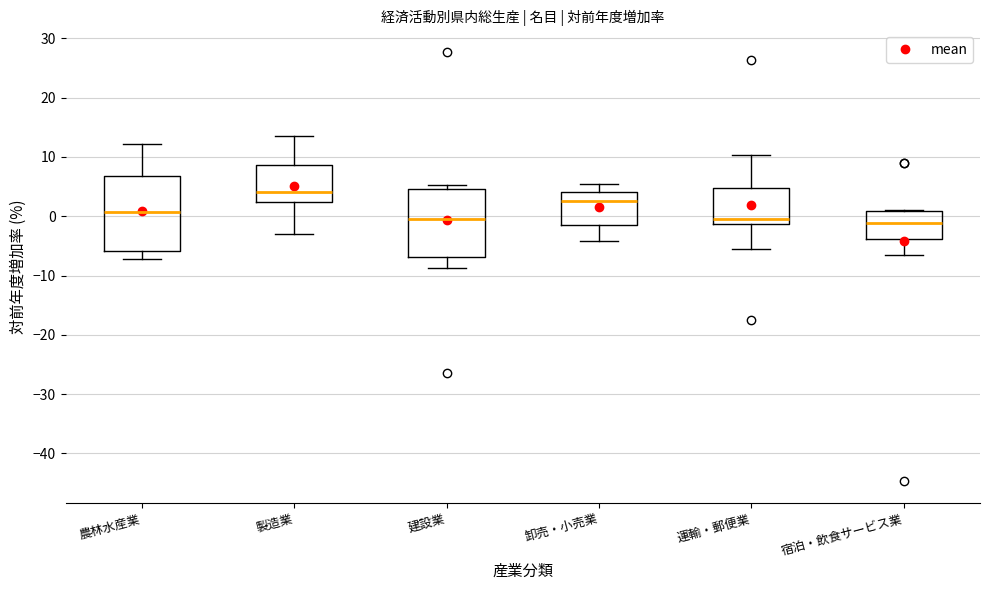

Comparing the boxes themselves (not the whiskers), which one is the tallest?

農林水産業